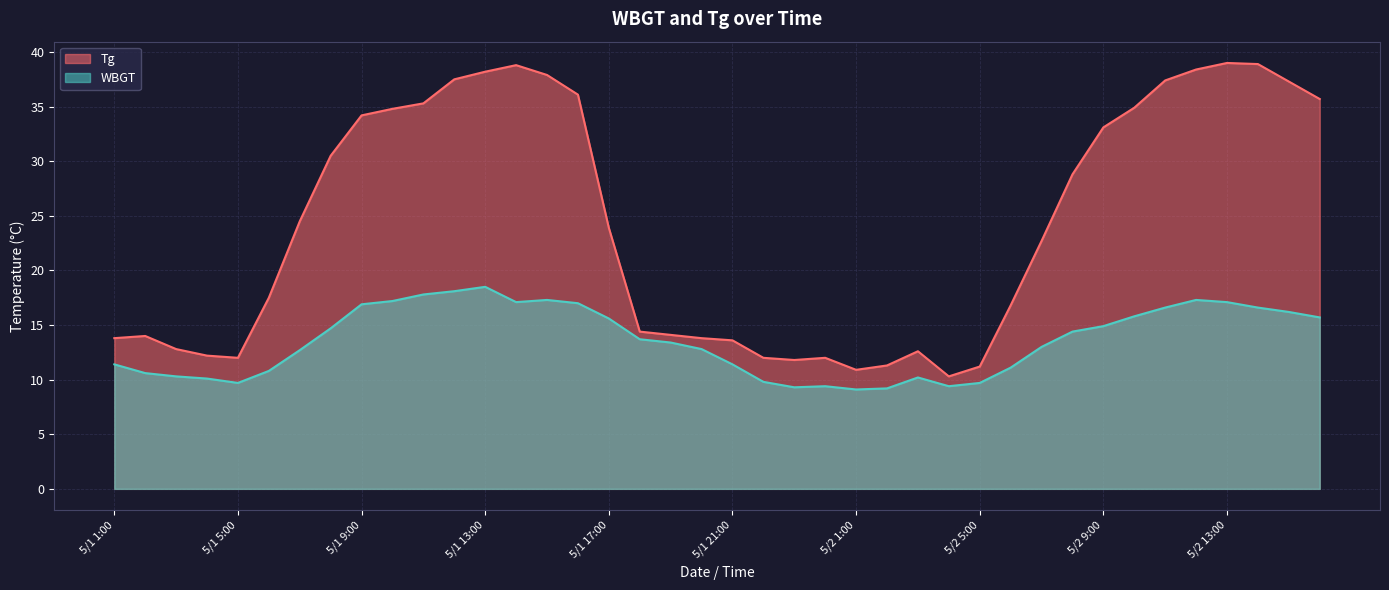

How many interior local valleys does the WBGT series have?

5